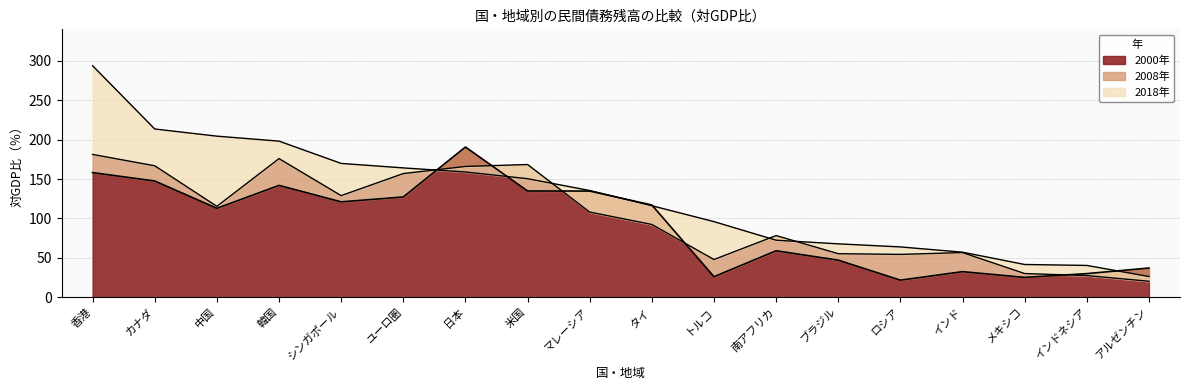

Which series has the widest spread of values?

2018年